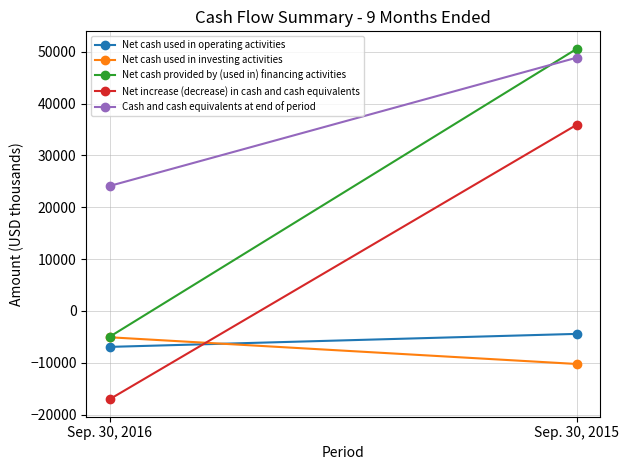

How many Net cash provided by (used in) financing activities values are between -4971 and 50566?

2